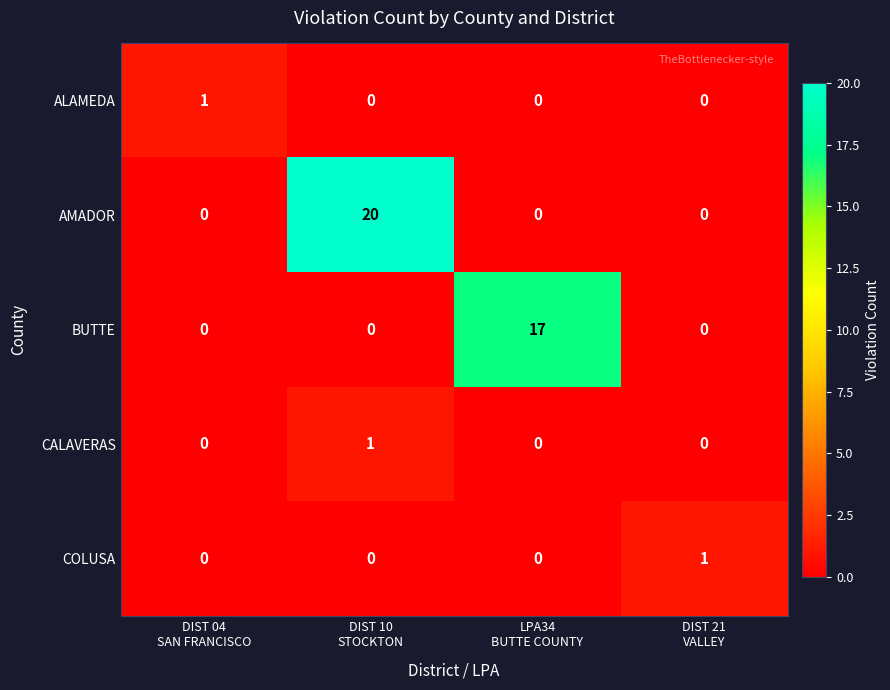

What is the difference between the maximum and minimum values in the AMADOR series?

20